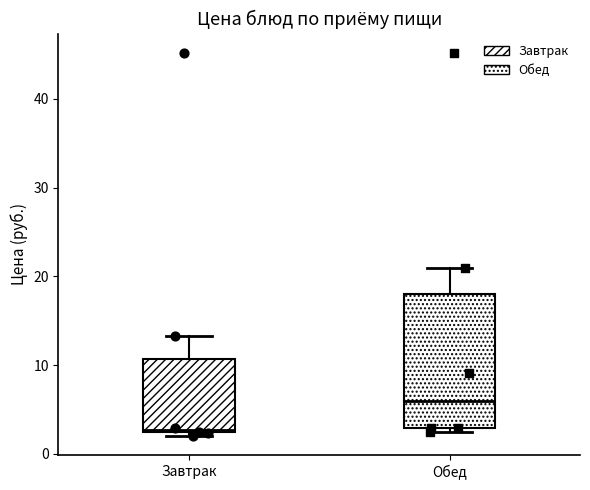

Which box's median line is the lowest?

Завтрак